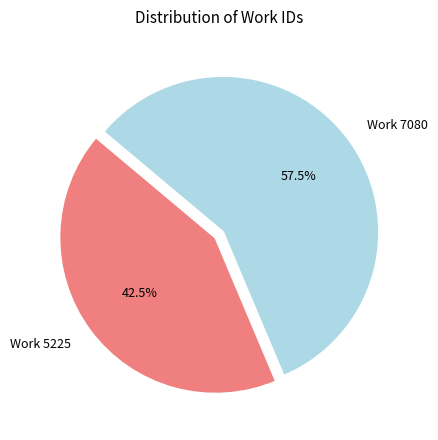

How many segments does this pie chart have?

2